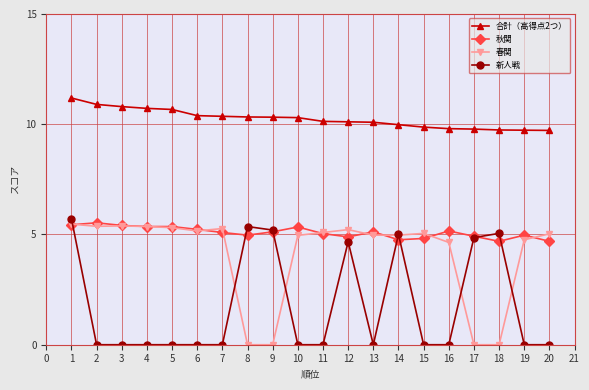

Count the number of data series in this chart.

4